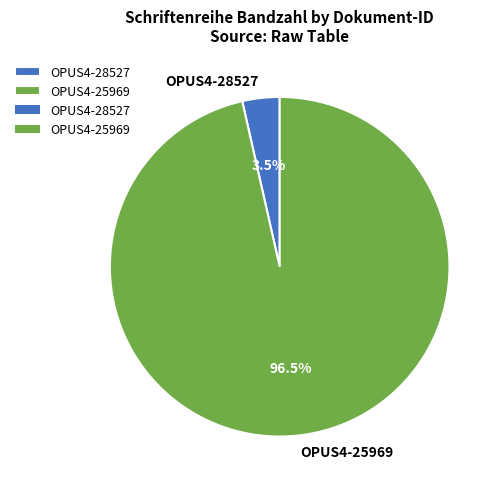

To the nearest percent, what is the average slice percentage?

50%